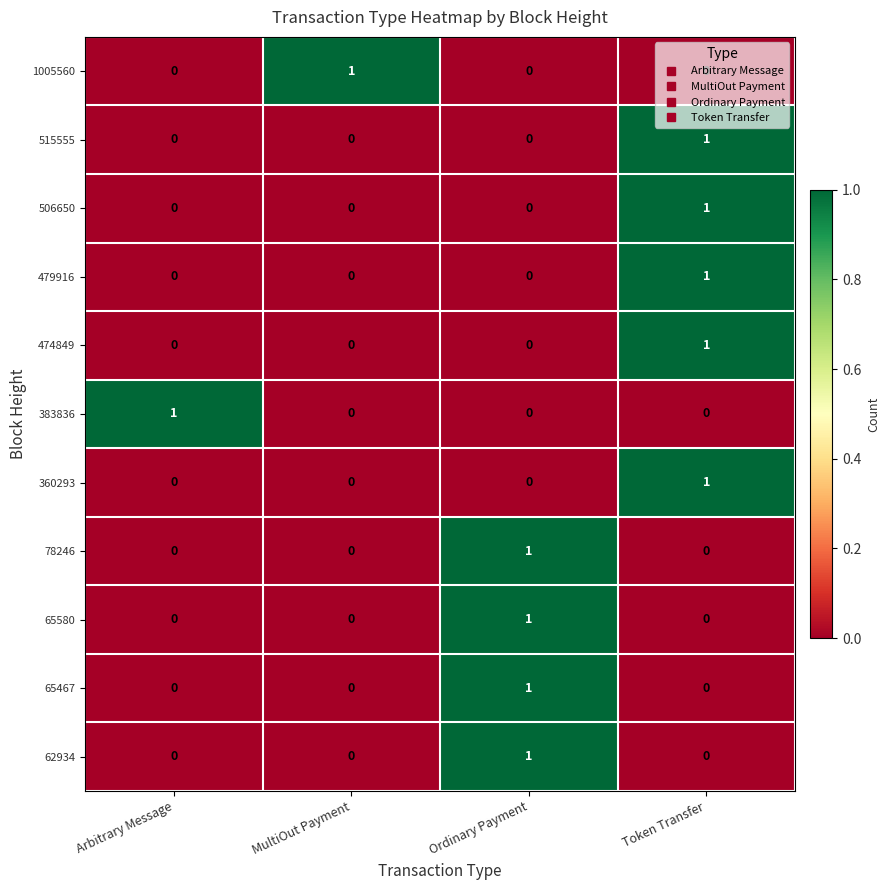

At how many categories does at least one series exceed 0?

4